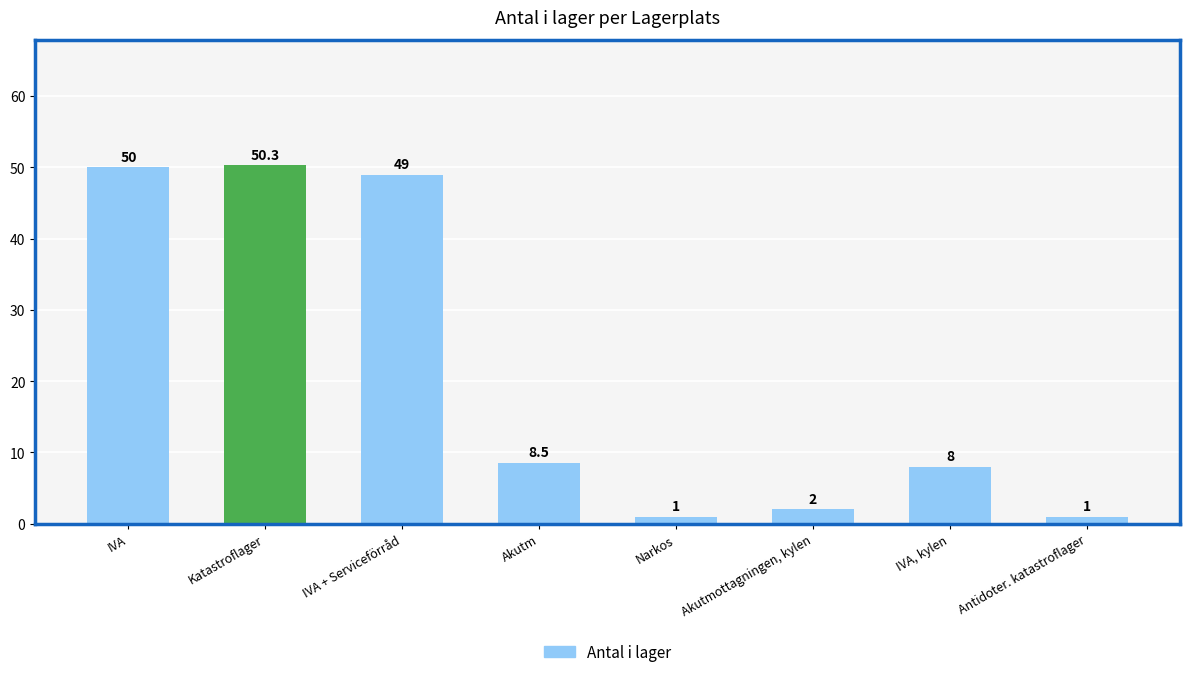

Reading left to right, what are all the values shown in this chart?

50.0	50.3	49.0	8.5	1.0	2.0	8.0	1.0